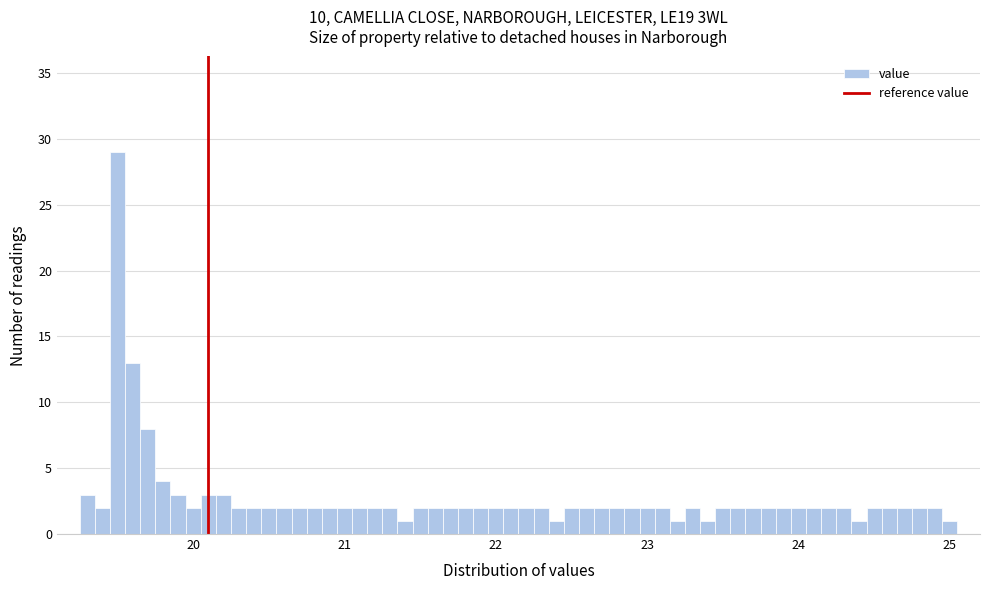

Read against the x-axis, roughly where is the centre of the tallest bar?

19.5